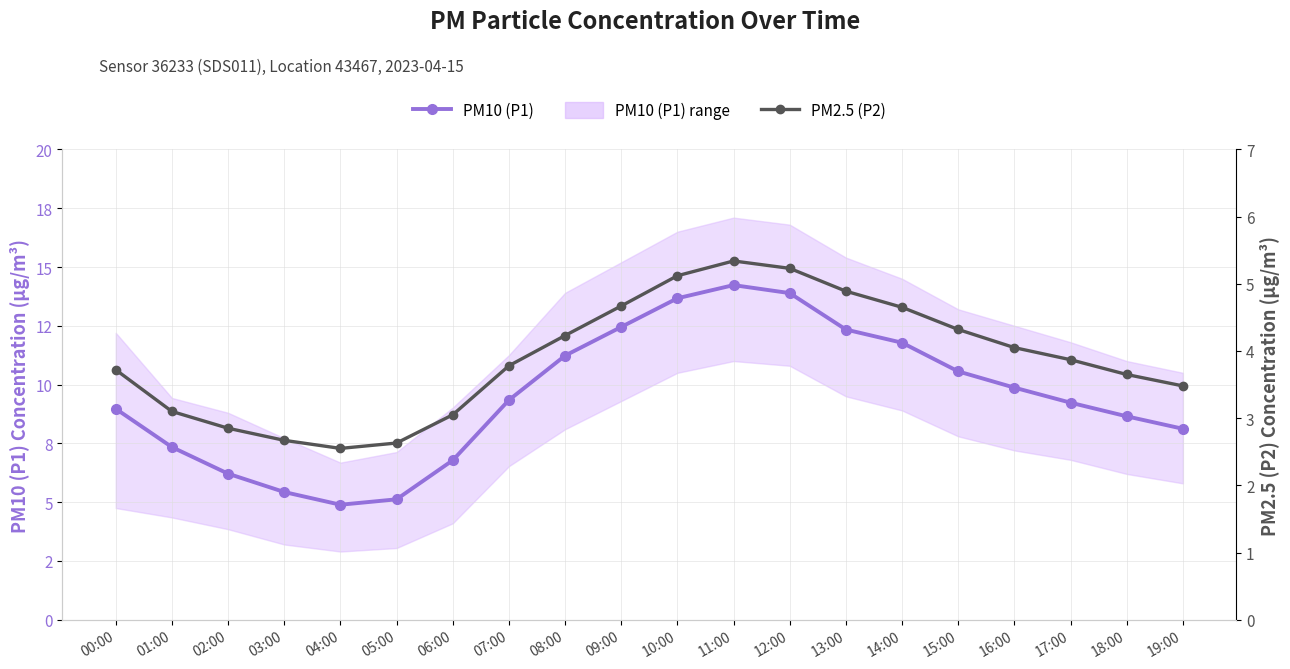

What is the value of the PM2.5 (P2) point at the 10th from the left?

4.7